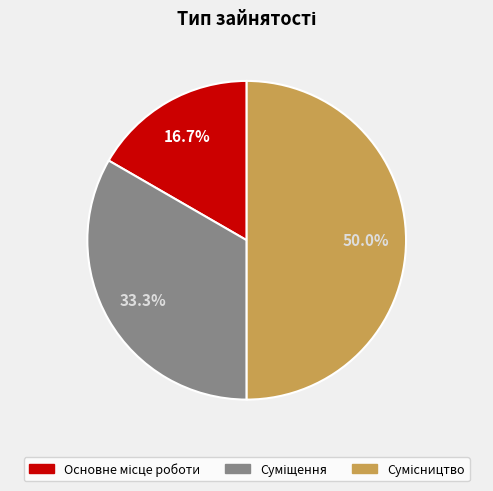

How many slices are in this pie chart?

3